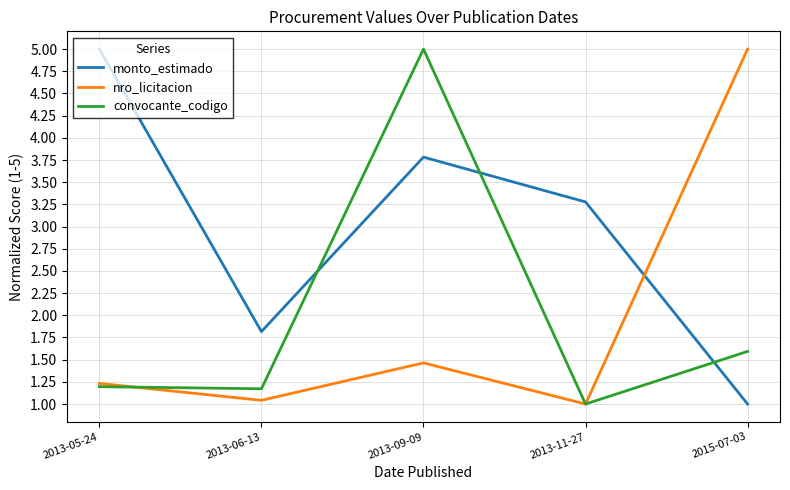

What is the highest value of the nro_licitacion series?

5.0